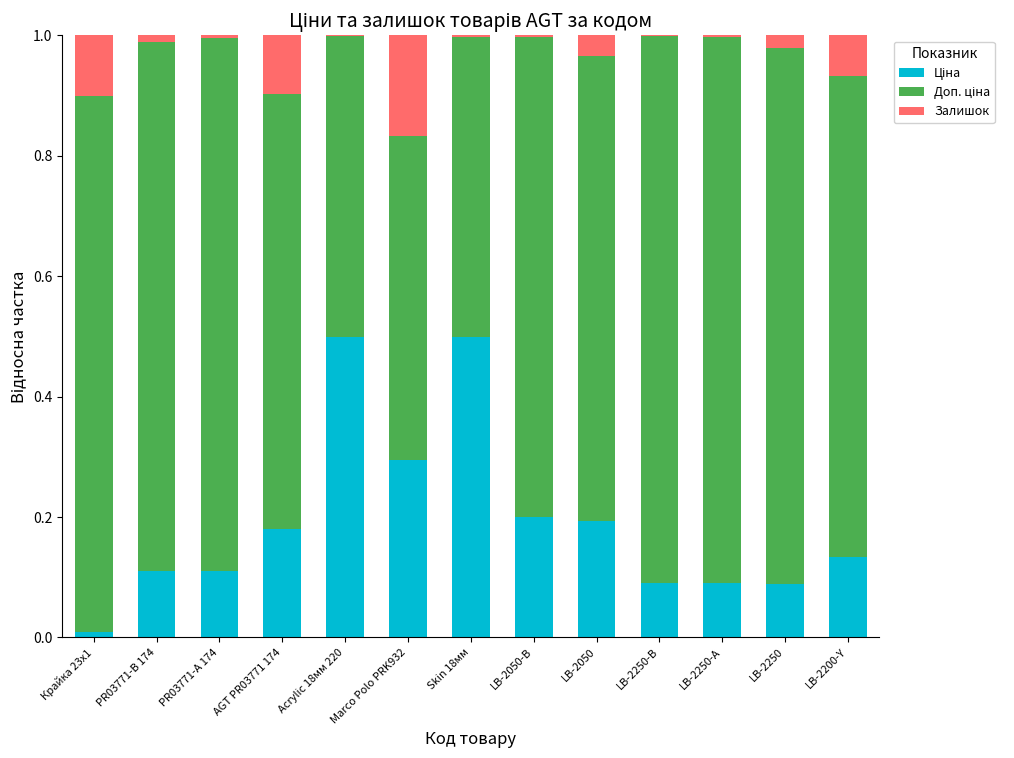

Are the bars grouped side by side (vs. stacked)?

No